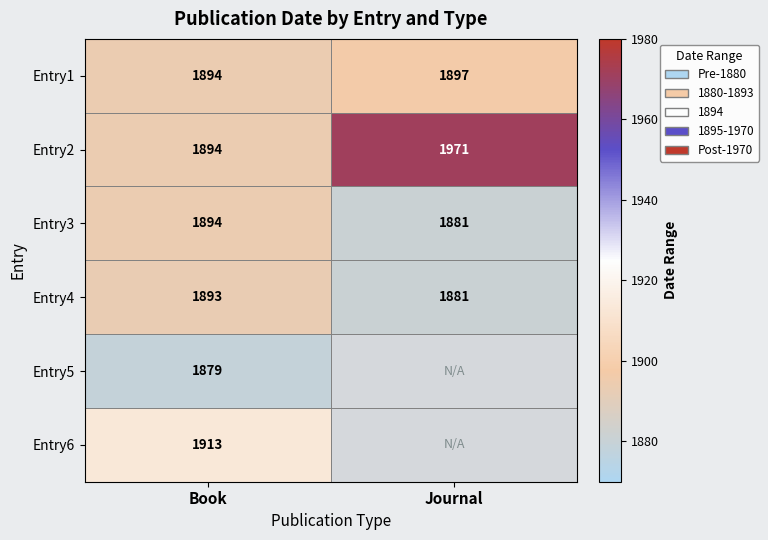

What is the spread (max minus min) of values at Book?

34